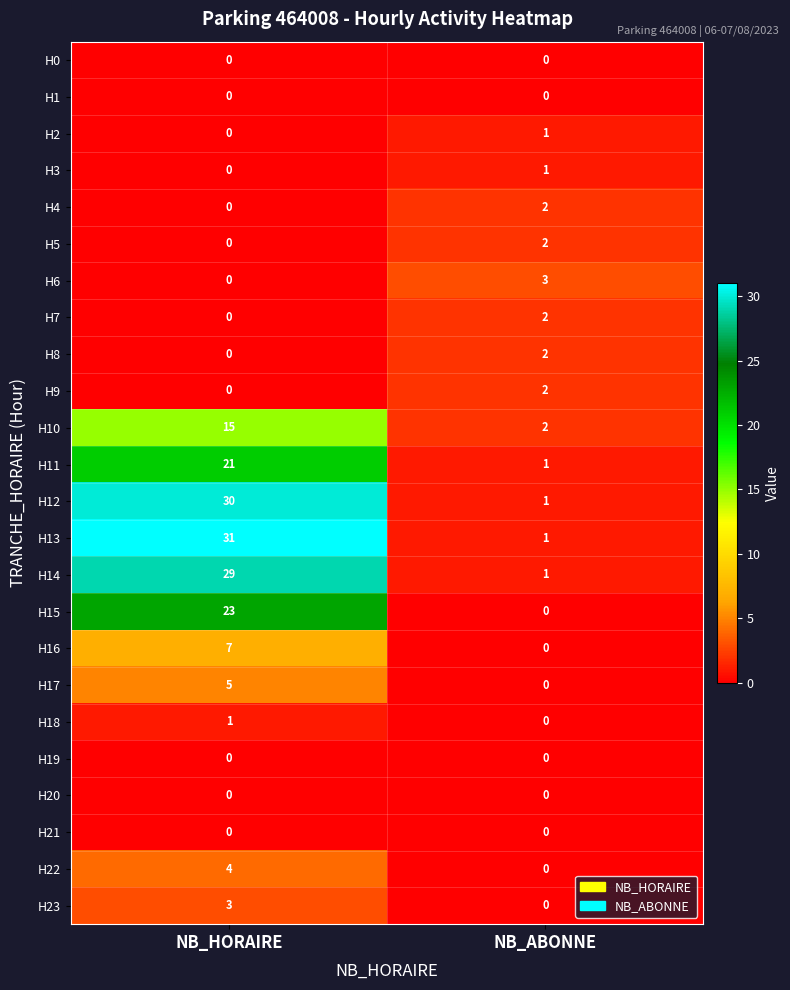

Between NB_HORAIRE and NB_ABONNE, which series saw the biggest shift?

H13